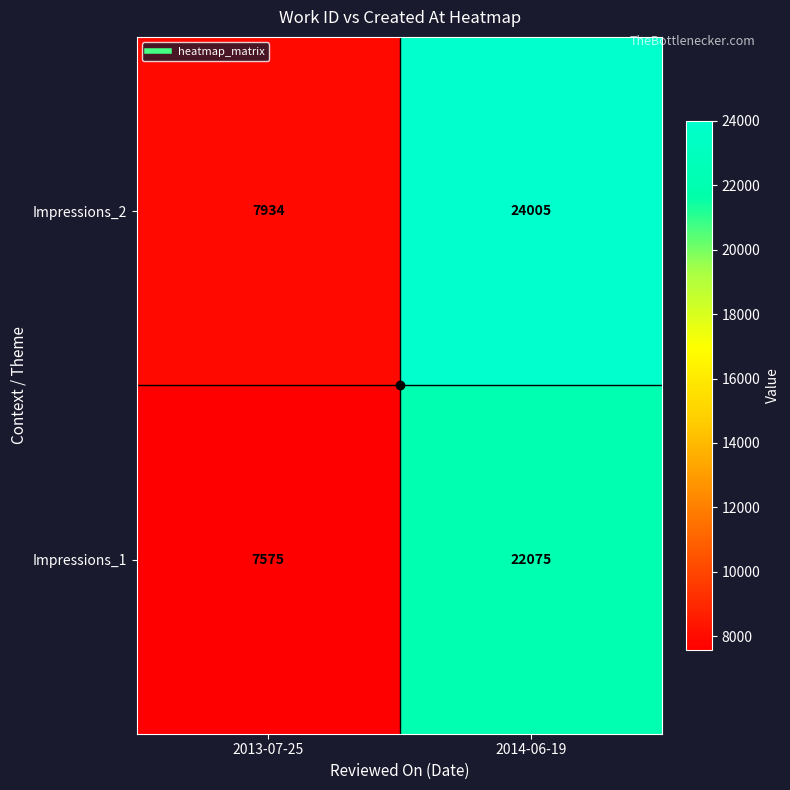

What is the total value across all series at 2013-07-25?

15509